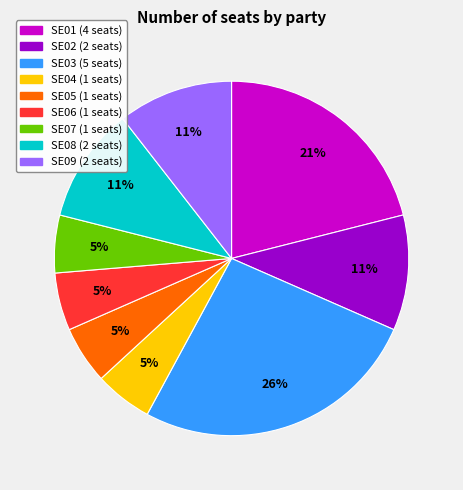

Approximately how many times larger is the value at SE04 compared to SE05?

1.0